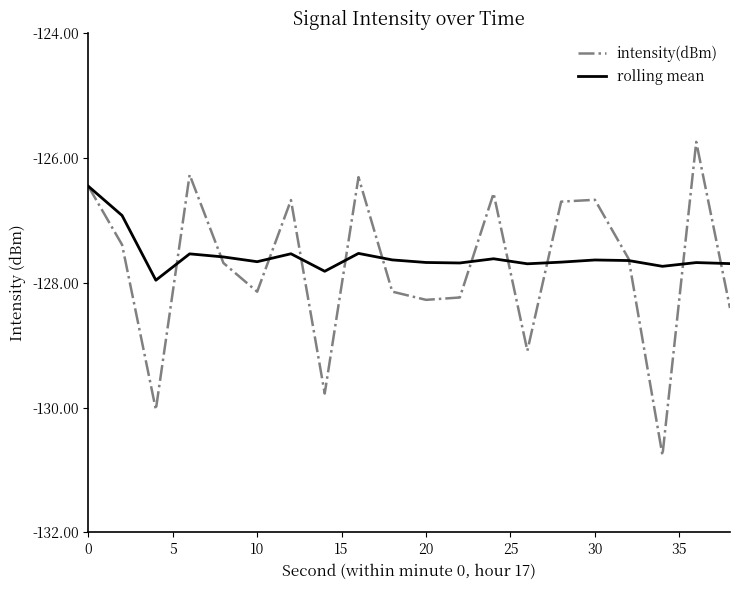

What is the minimum value shown in the chart?

-130.8